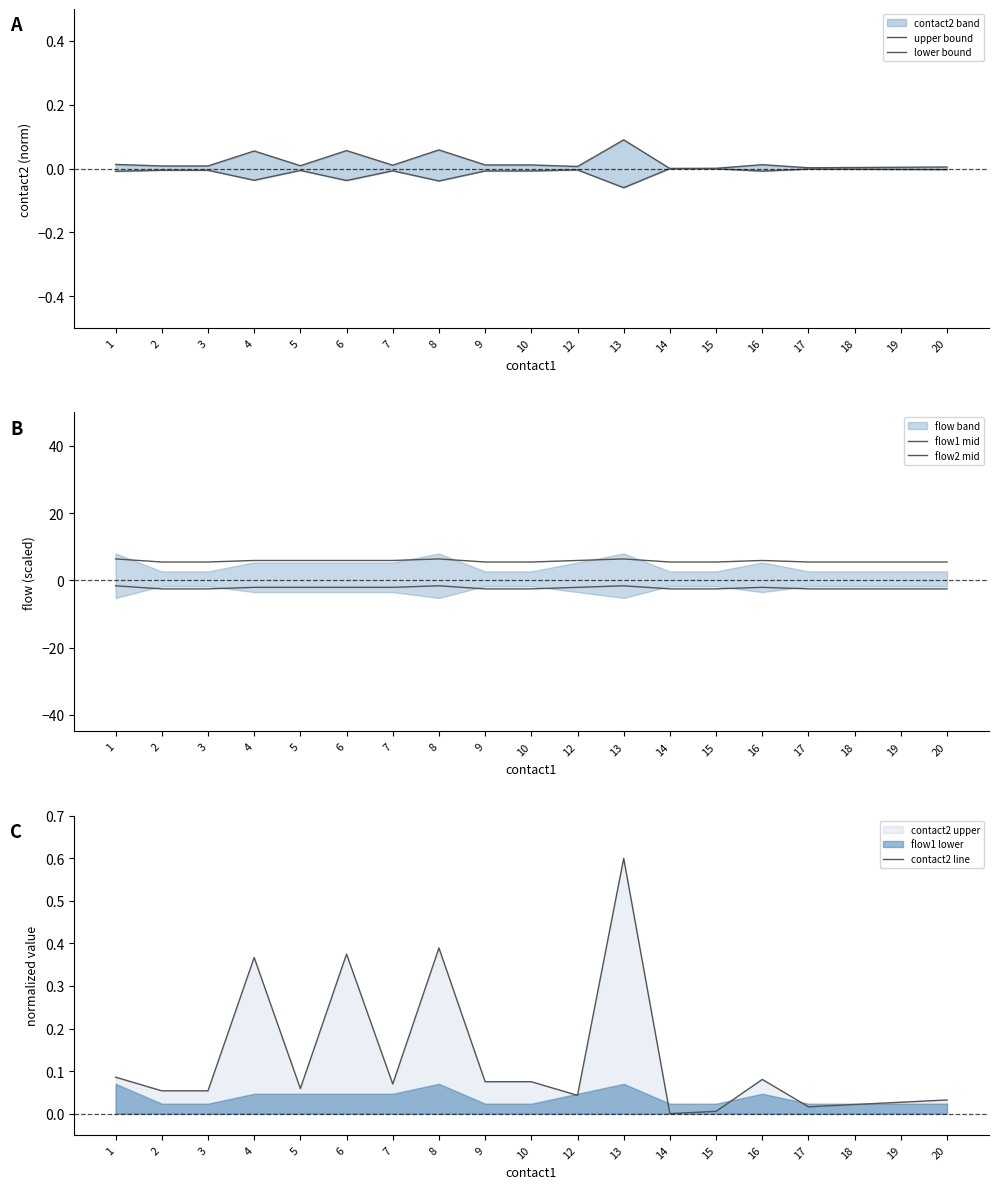

What is the lowest value of the flow1 mid series?

5.5